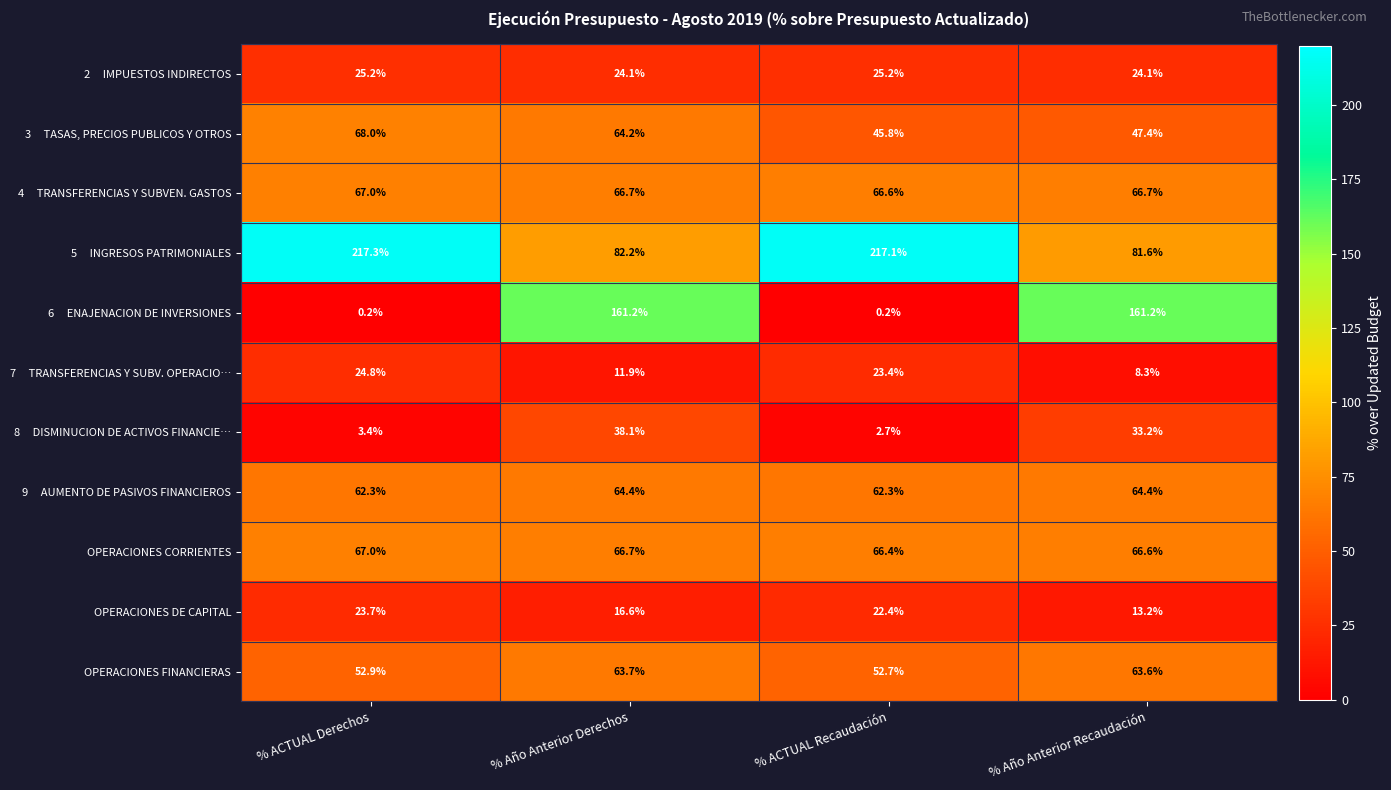

At how many categories does at least one series exceed 70?

4